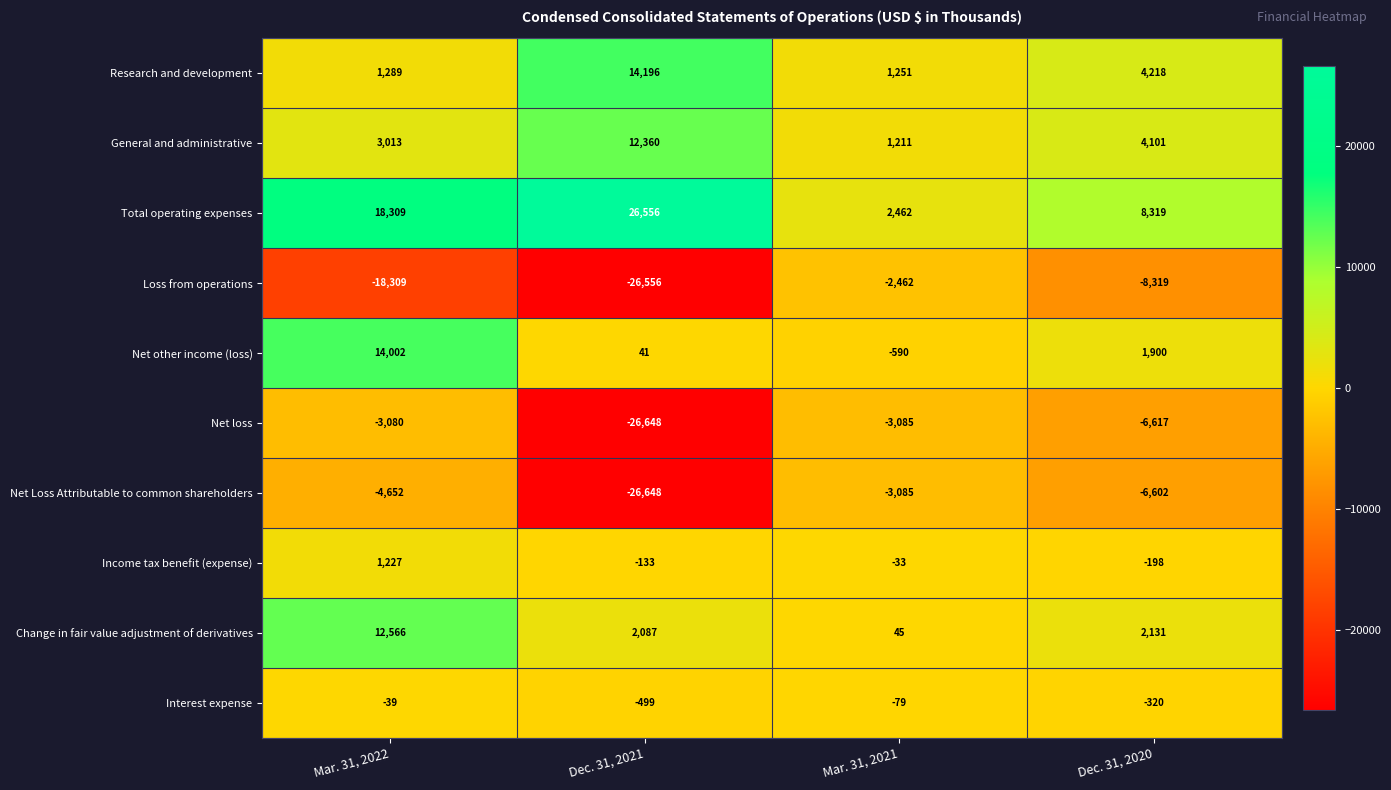

At which label is Net loss closest to -14864?

Dec. 31, 2020